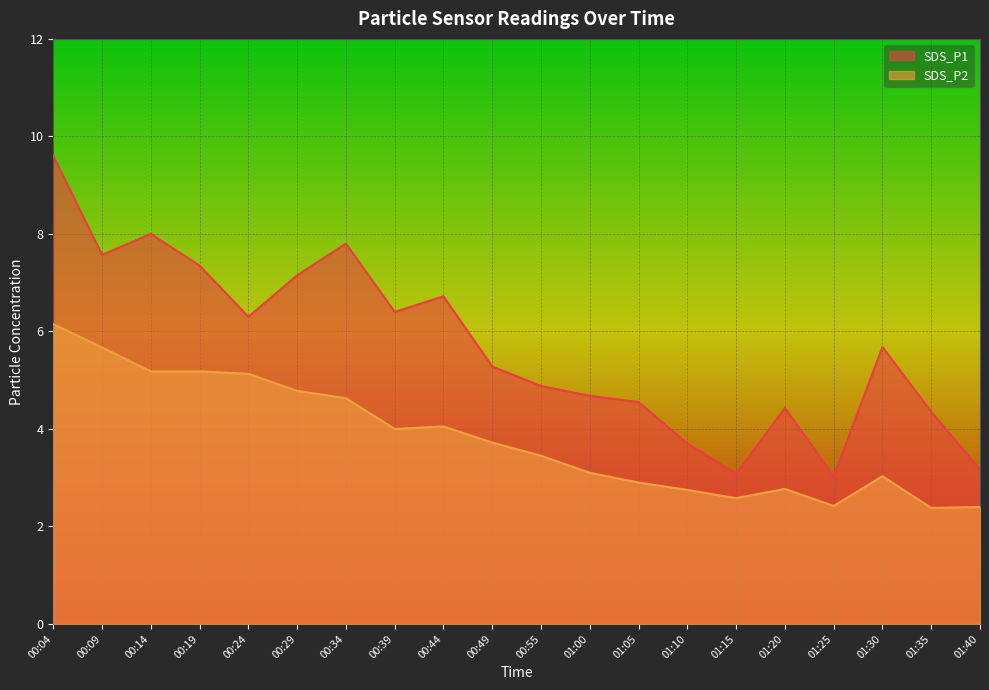

List the labels in order of SDS_P2 value, largest first.

00:04, 00:09, 00:14, 00:19, 00:24, 00:29, 00:34, 00:44, 00:39, 00:49, 00:55, 01:00, 01:30, 01:05, 01:20, 01:10, 01:15, 01:25, 01:40, 01:35